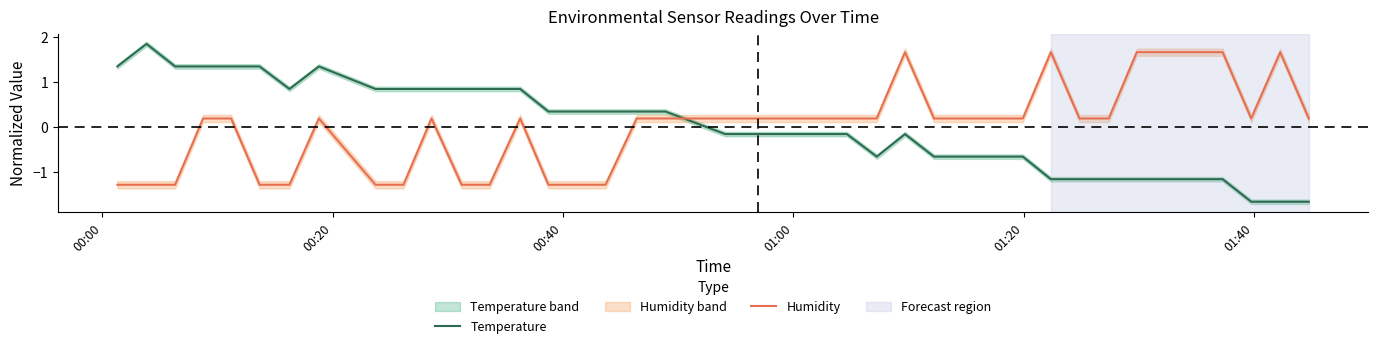

Reading left to right, list all the values displayed in this chart.

Temperature: 1.3	1.8	1.3	1.3	1.3	1.3	0.8	1.3	0.8	0.8	0.8	0.8	0.8	0.8	0.3	0.3	0.3	0.3	0.3	-0.2	-0.2	-0.2	-0.2	-0.2	-0.7	-0.2	-0.7	-0.7	-0.7	-0.7	-1.2	-1.2	-1.2	-1.2	-1.2	-1.2	-1.2	-1.7	-1.7	-1.7
Humidity: -1.3	-1.3	-1.3	0.2	0.2	-1.3	-1.3	0.2	-1.3	-1.3	0.2	-1.3	-1.3	0.2	-1.3	-1.3	-1.3	0.2	0.2	0.2	0.2	0.2	0.2	0.2	0.2	1.7	0.2	0.2	0.2	0.2	1.7	0.2	0.2	1.7	1.7	1.7	1.7	0.2	1.7	0.2